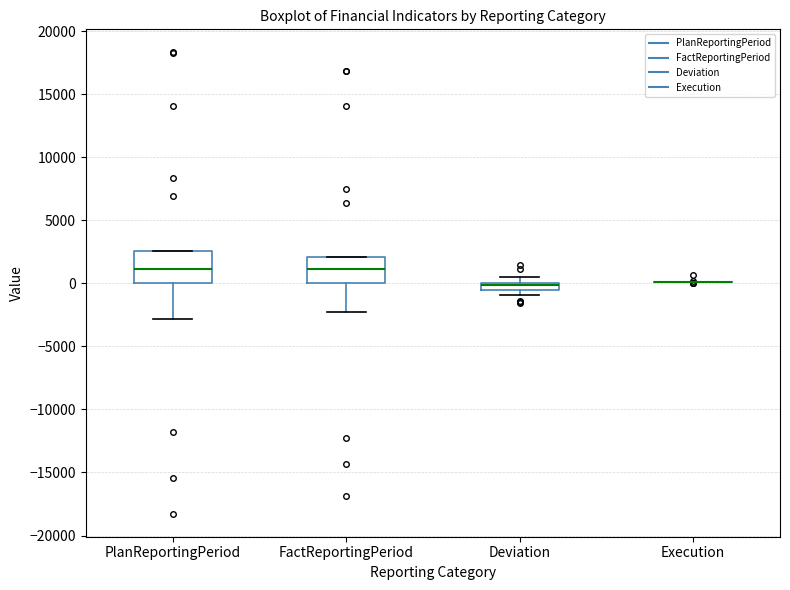

Where is the lower edge of the box for PlanReportingPeriod on the y-axis? The values are not printed on the chart, so give them approximately, as read against the axis.

0